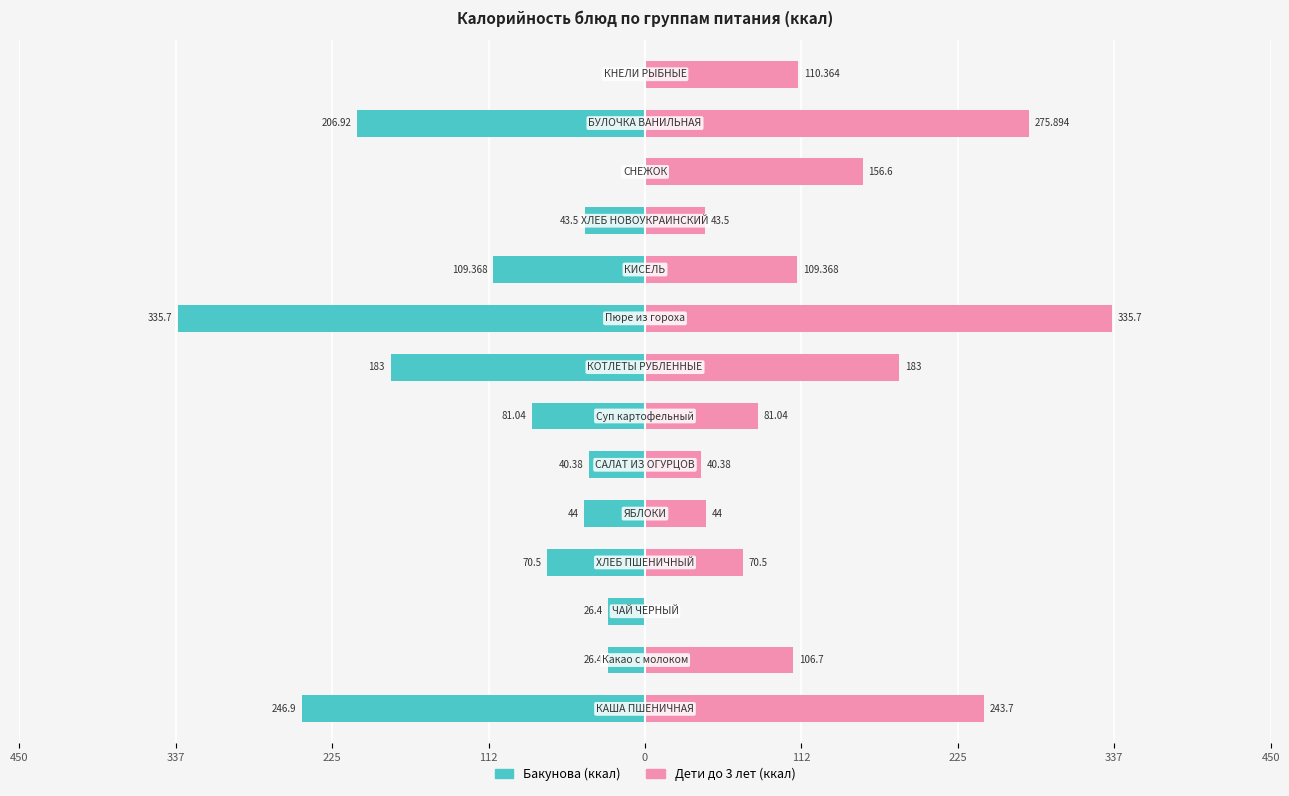

True or false: Дети до 3 лет (ккал) has a value of 110.4 at 13.

True